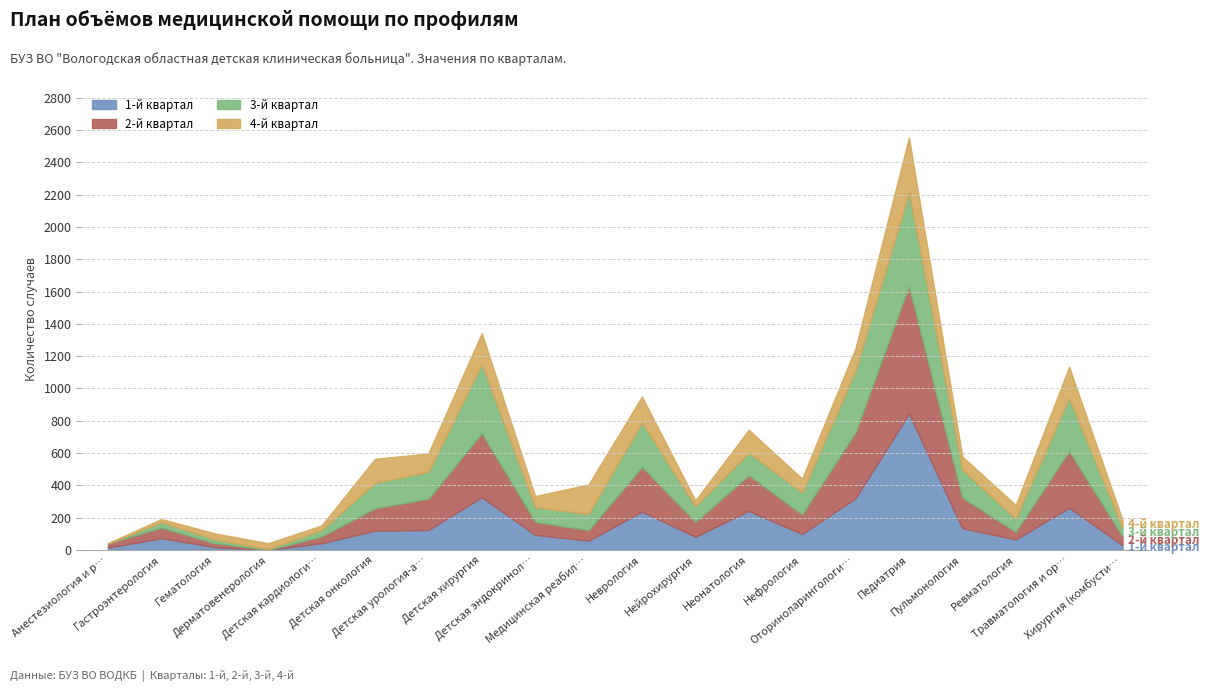

How many data points does each series have?

20